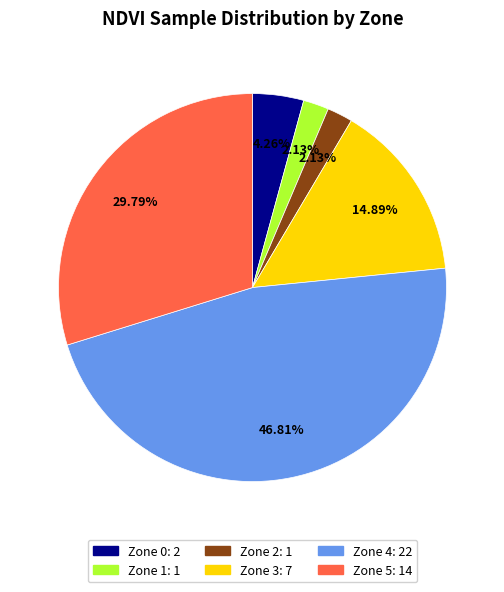

Count the number of slices in the pie.

6